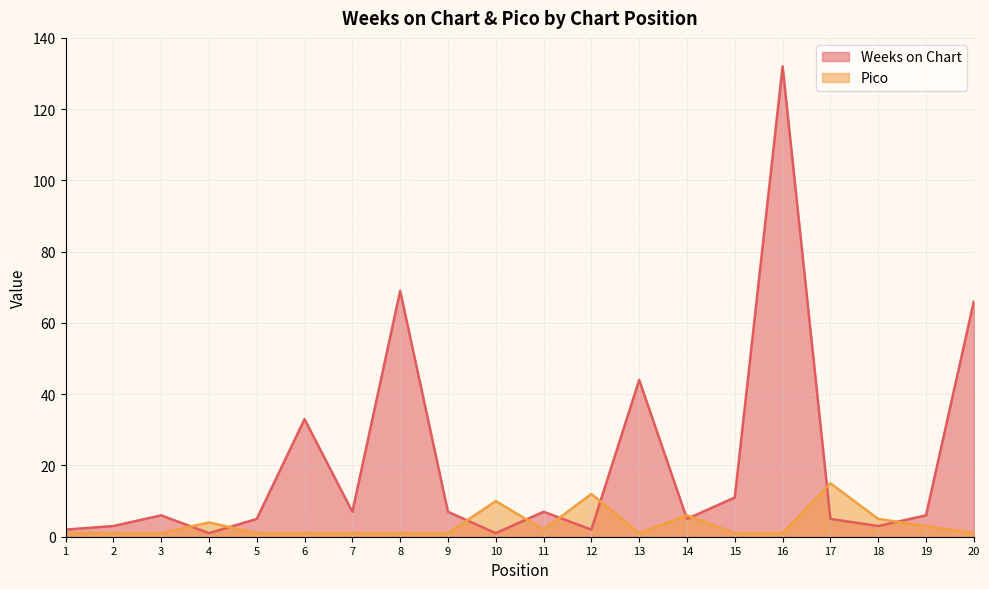

Rank the series by their average value, from lowest to highest.

Pico, Weeks on Chart